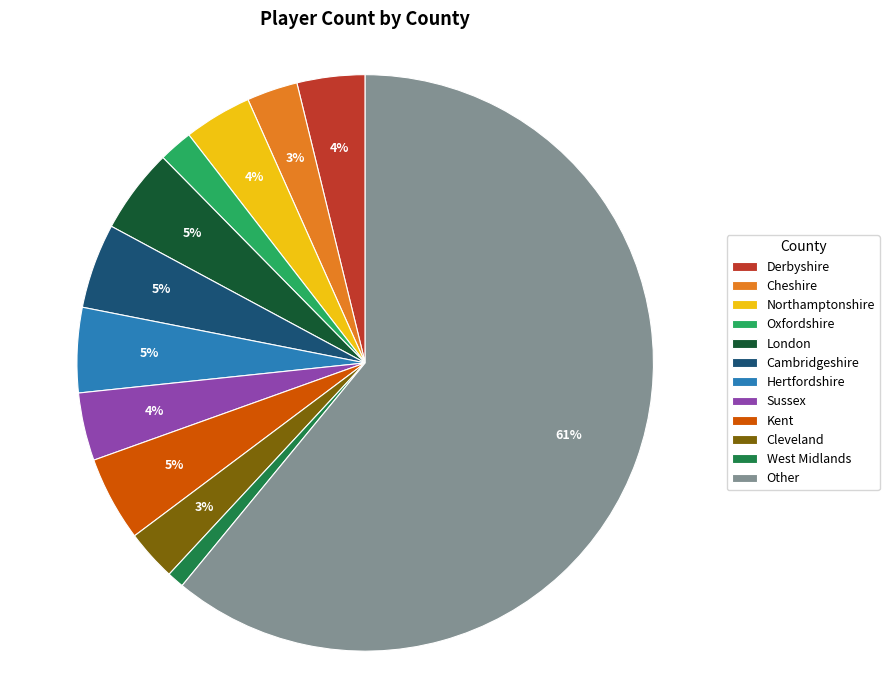

The Derbyshire slice represents 4% of the pie. True or false?

True